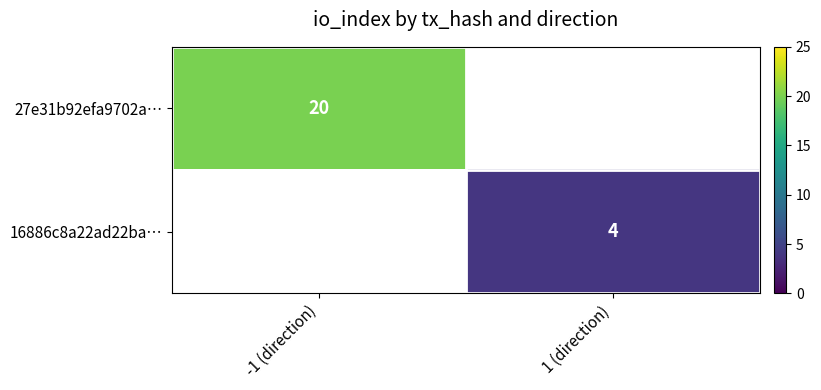

The 16886c8a22ad22ba… series shows 6 at 1 (direction). True or false?

False